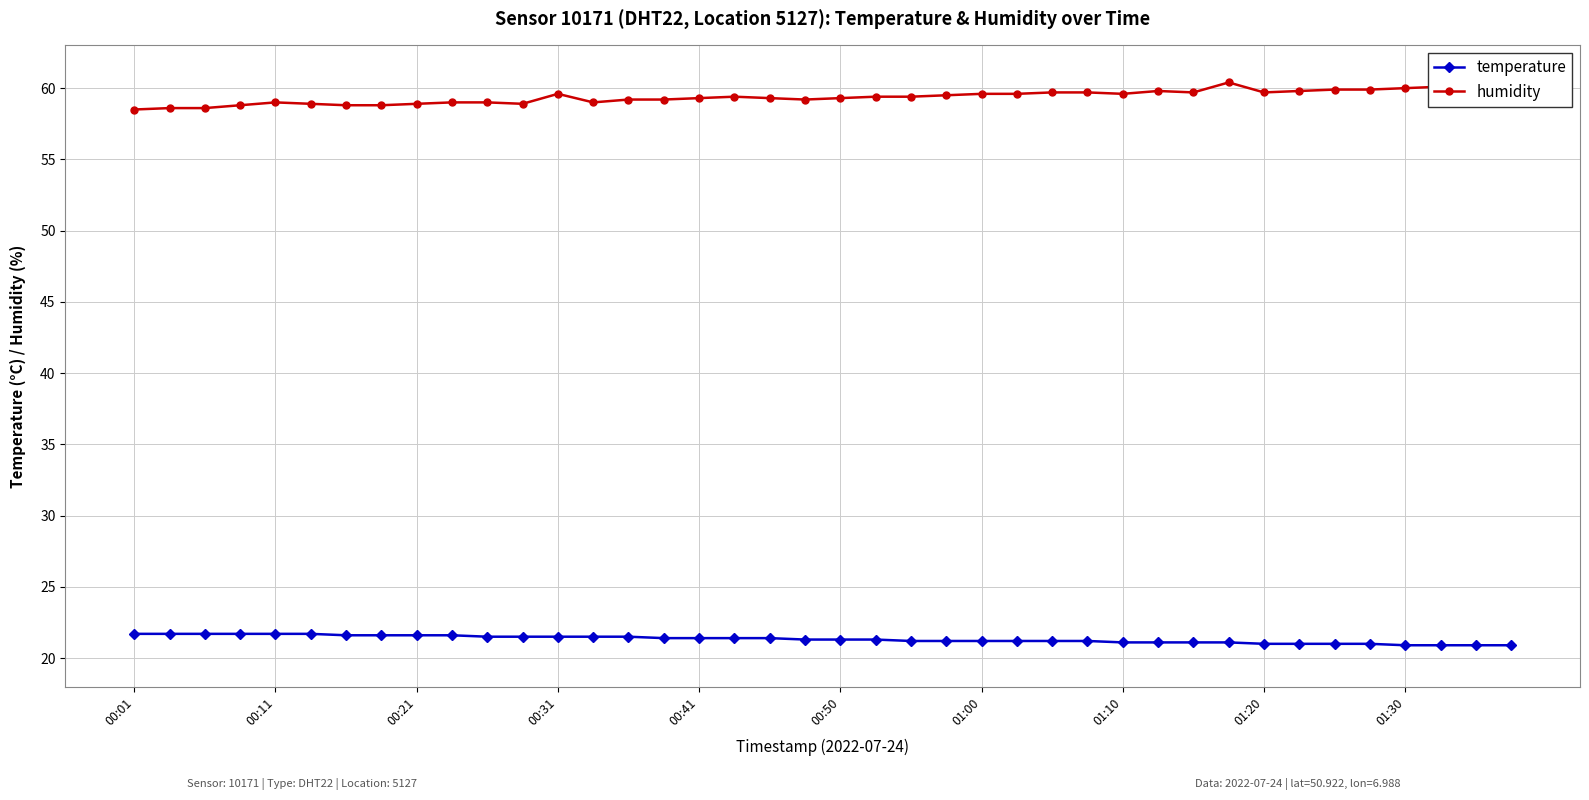

What is the sum of all humidity values?

2375.4